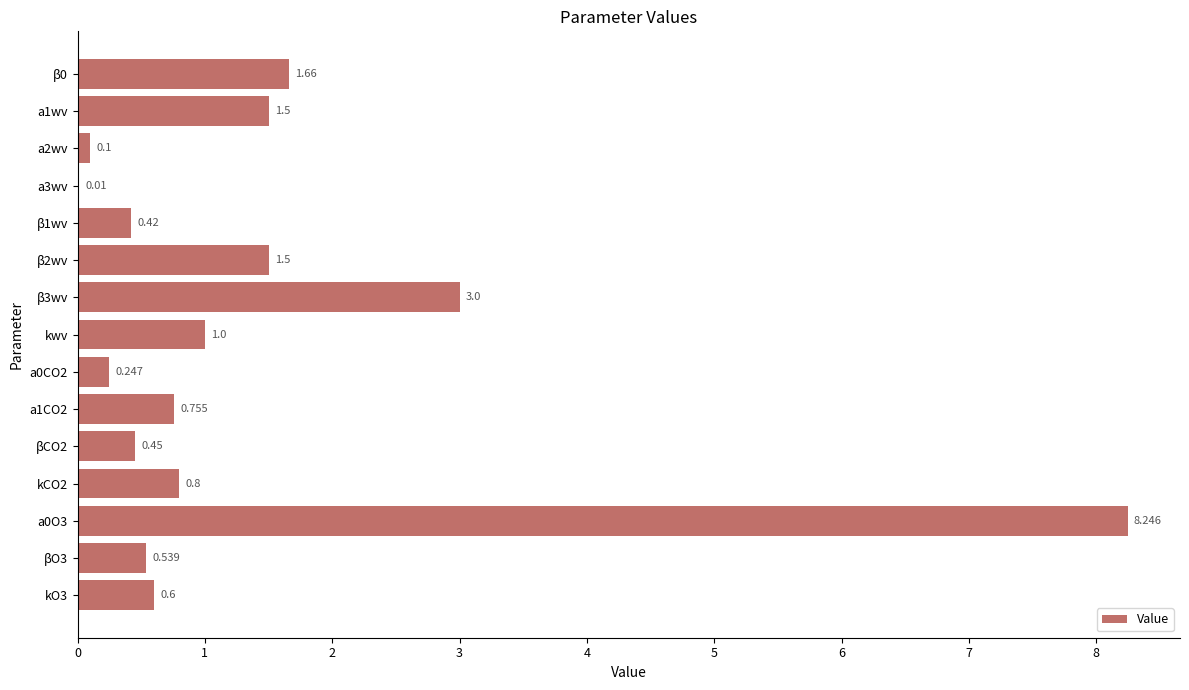

What is the average value?

1.4